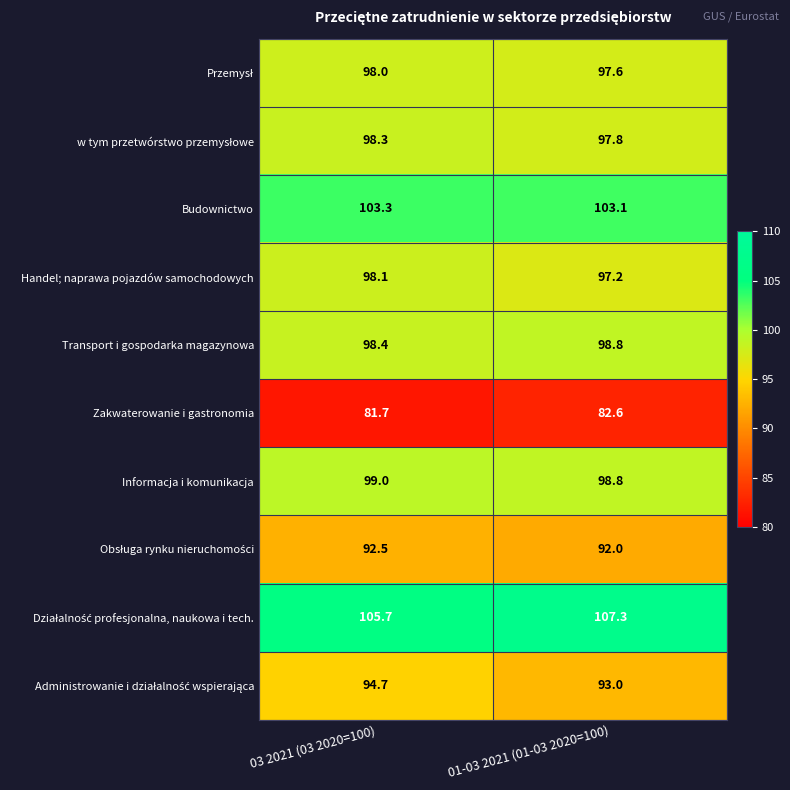

What is the difference between the maximum and minimum values in the Zakwaterowanie i gastronomia series?

0.9